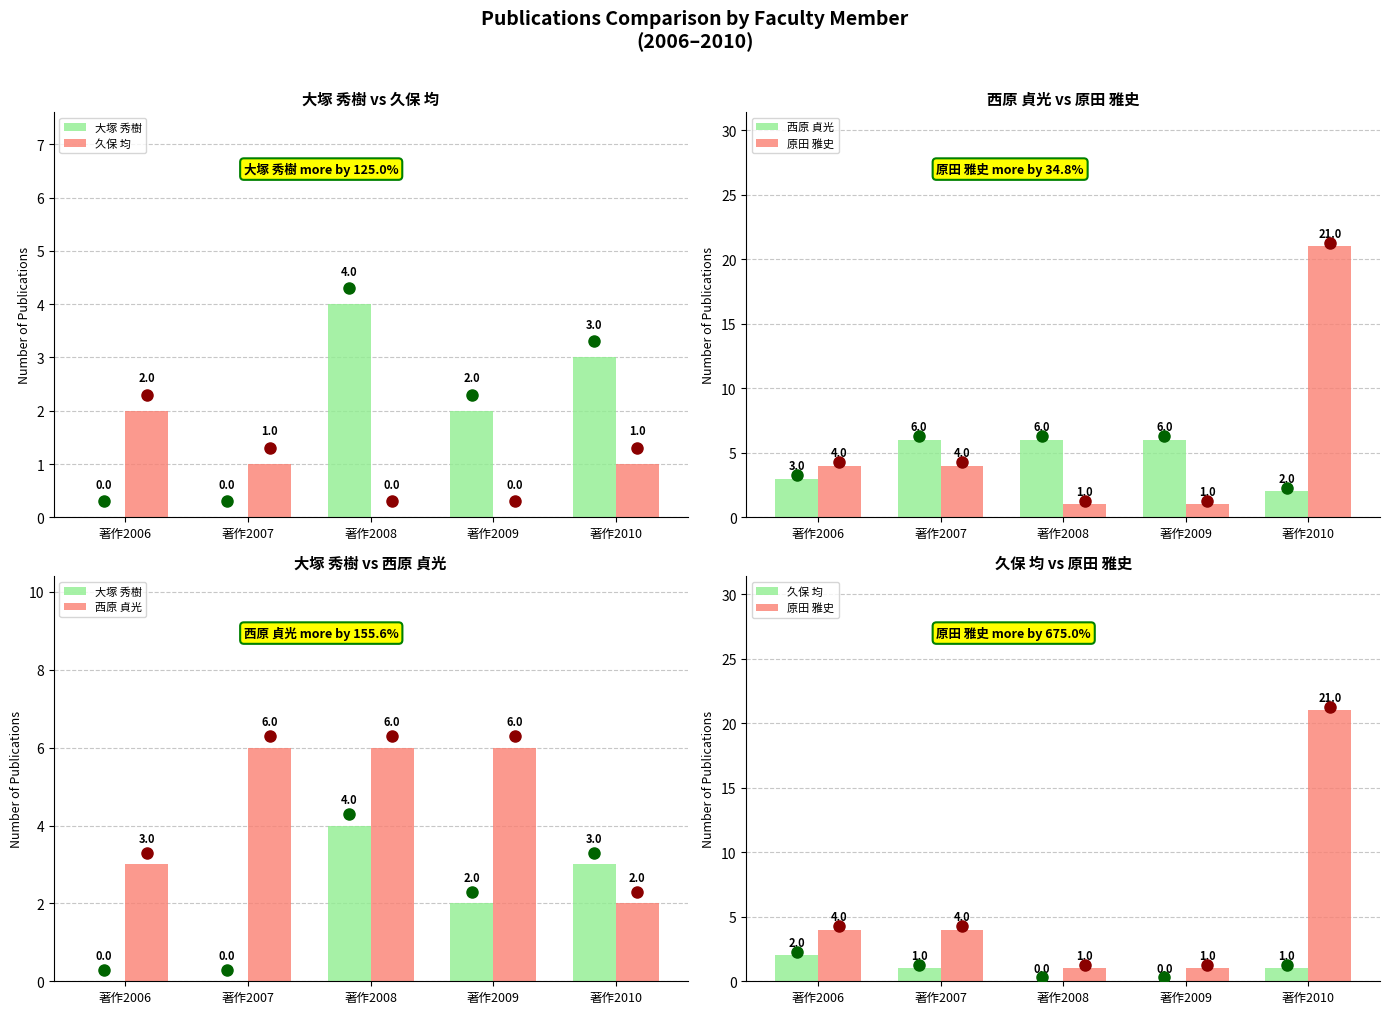

At which label does 大塚 秀樹 reach its peak?

著作2008